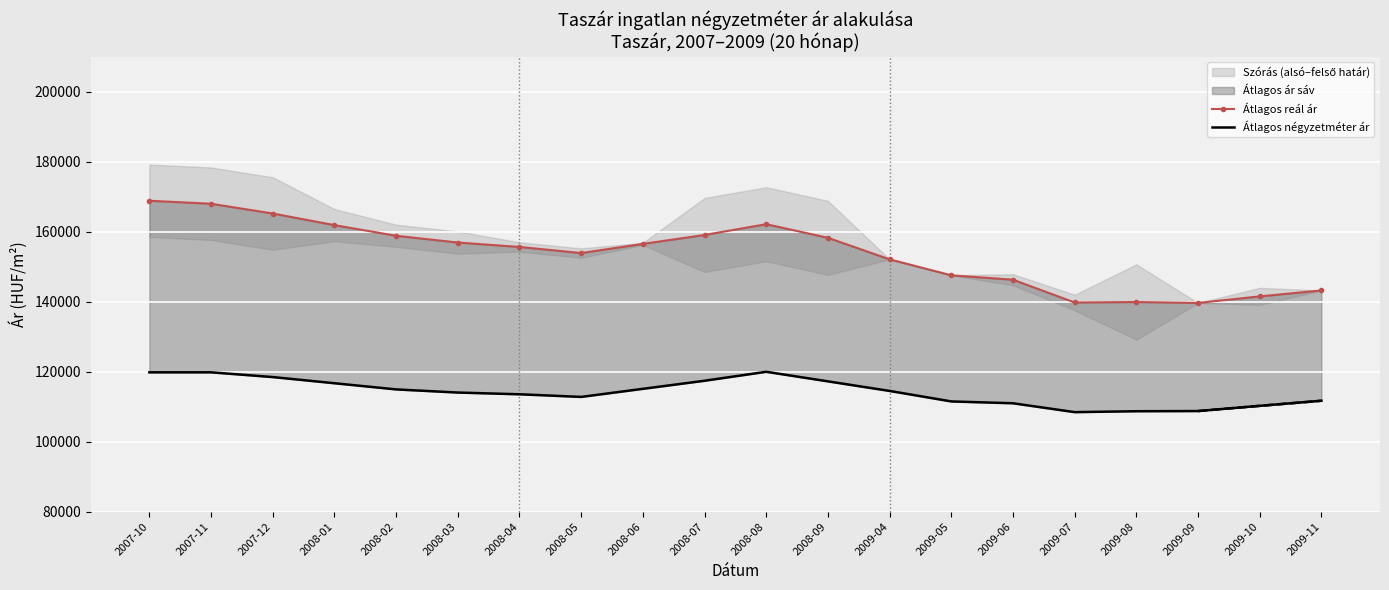

At how many categories does at least one series exceed 138582?

20